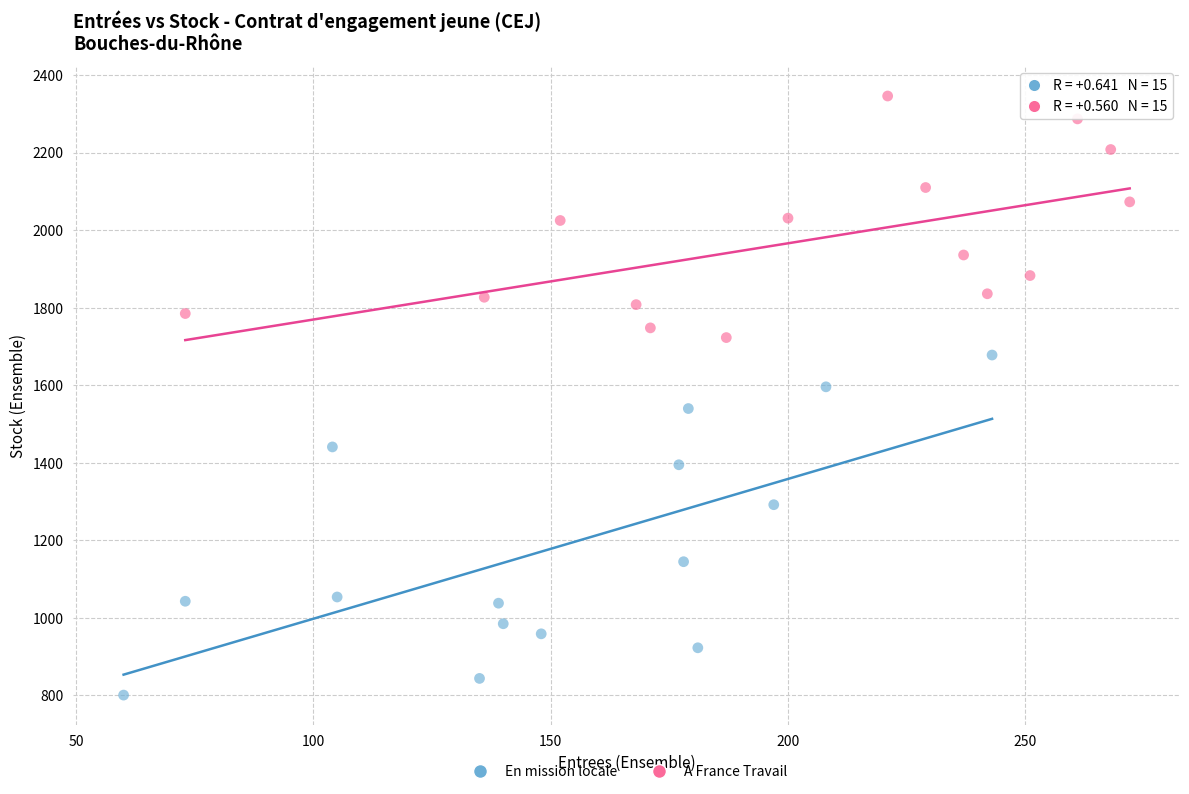

Which series has the widest spread of Y values?

En mission locale